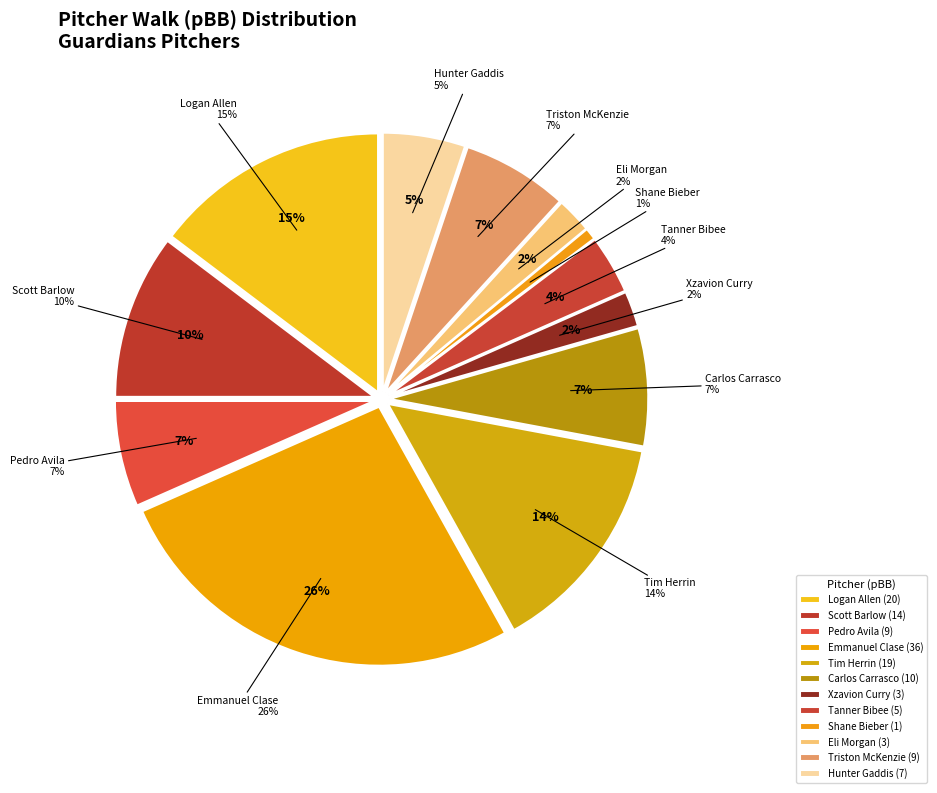

Which category has the biggest portion of the pie?

Emmanuel Clase